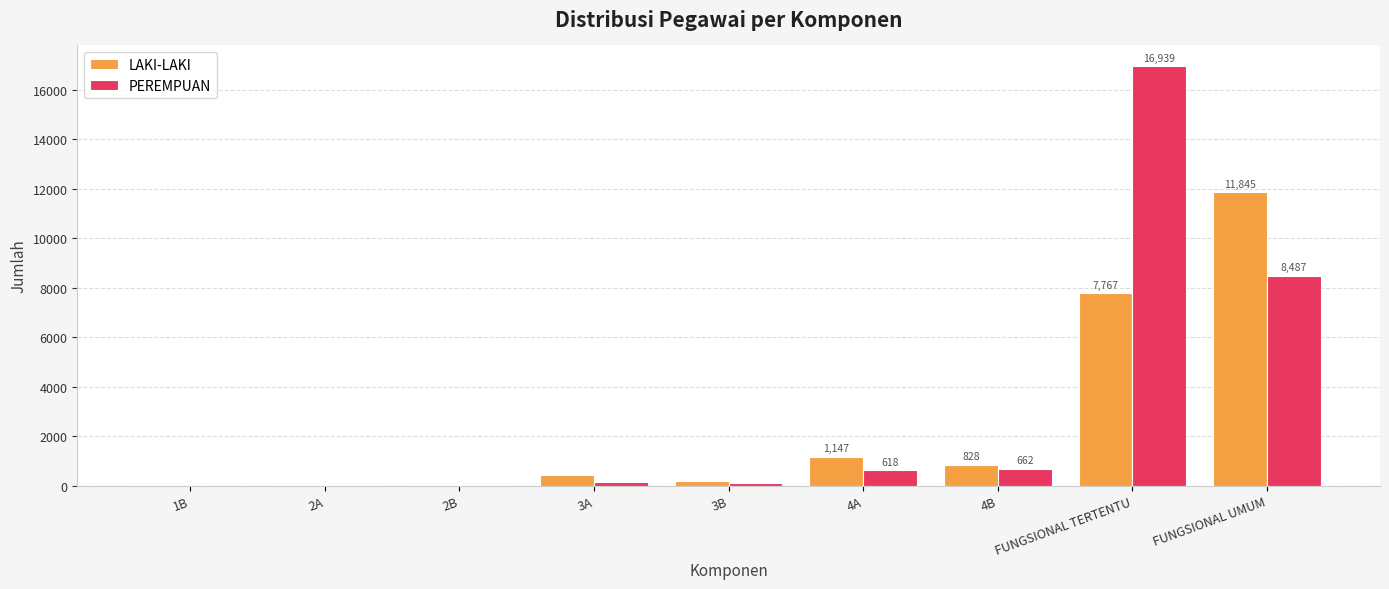

Where is LAKI-LAKI nearest to the value 5923?

FUNGSIONAL TERTENTU